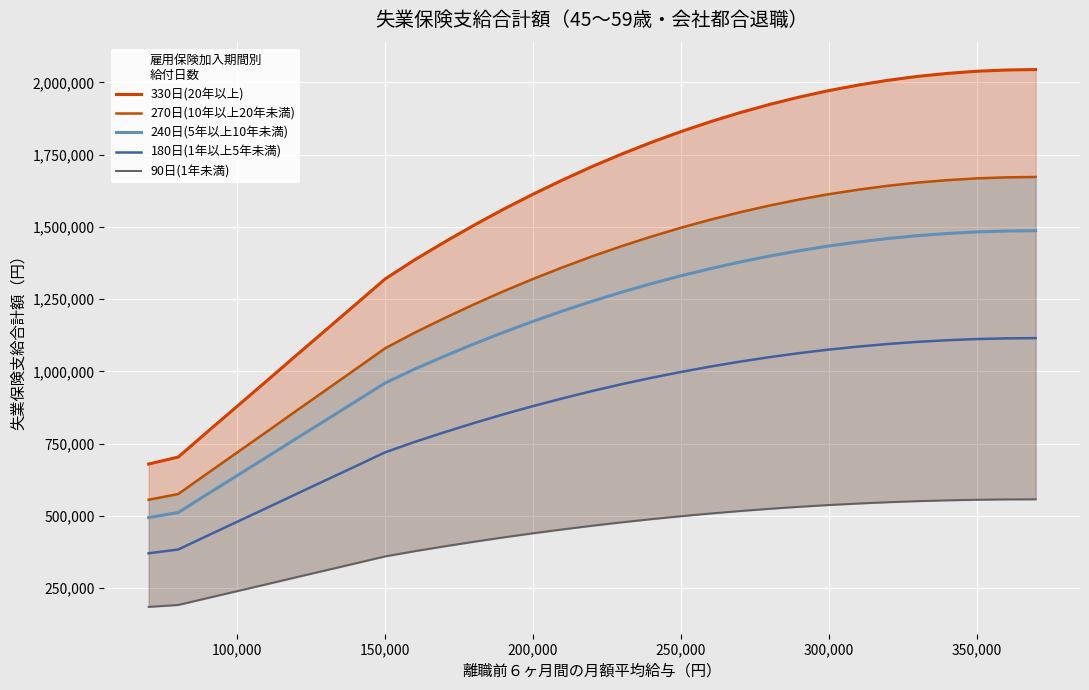

Reading right to left, transcribe all the data shown in this chart.

330日(20年以上): 2044350	2042700	2038410	2030820	2020590	2007060	1990560	1971420	1948980	1923570	1895190	1863840	1829520	1792230	1751970	1708740	1662210	1613040	1560900	1505460	1447050	1386000	1320000	1231560	1143780	1056000	967560	879780	792000	703560	679470
270日(10年以上20年未満): 1672650	1671300	1667790	1661580	1653210	1642140	1628640	1612980	1594620	1573830	1550610	1524960	1496880	1466370	1433430	1398060	1359990	1319760	1277100	1231740	1183950	1134000	1080000	1007640	935820	864000	791640	719820	648000	575640	555930
240日(5年以上10年未満): 1486800	1485600	1482480	1476960	1469520	1459680	1447680	1433760	1417440	1398960	1378320	1355520	1330560	1303440	1274160	1242720	1208880	1173120	1135200	1094880	1052400	1008000	960000	895680	831840	768000	703680	639840	576000	511680	494160
180日(1年以上5年未満): 1115100	1114200	1111860	1107720	1102140	1094760	1085760	1075320	1063080	1049220	1033740	1016640	997920	977580	955620	932040	906660	879840	851400	821160	789300	756000	720000	671760	623880	576000	527760	479880	432000	383760	370620
90日(1年未満): 557550	557100	555930	553860	551070	547380	542880	537660	531540	524610	516870	508320	498960	488790	477810	466020	453330	439920	425700	410580	394650	378000	360000	335880	311940	288000	263880	239940	216000	191880	185310